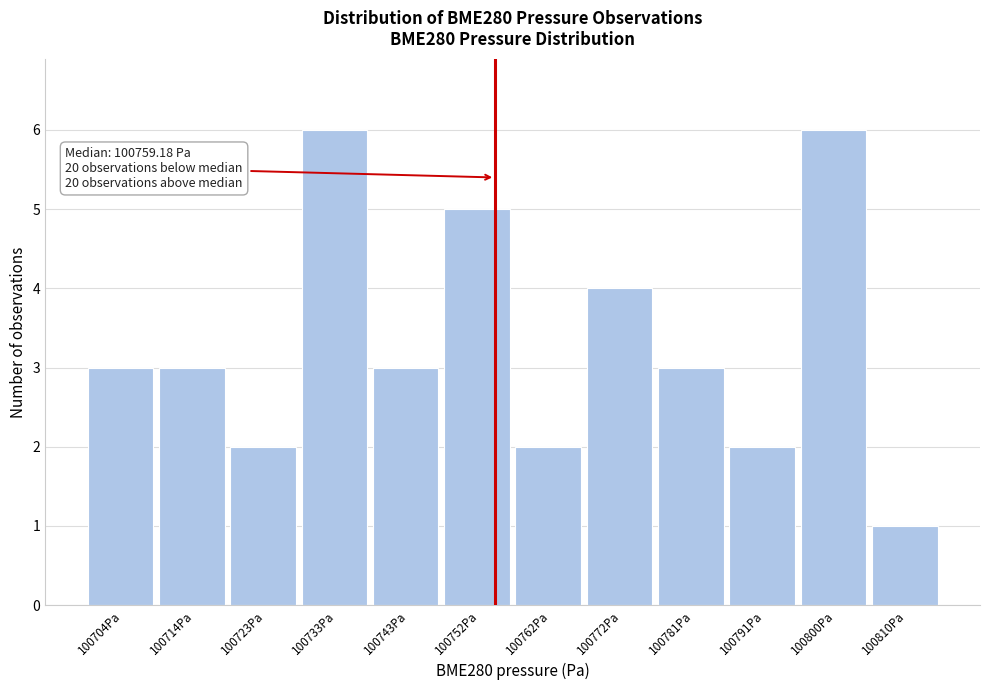

Reading left to right, extract all data points from this chart.

3	3	2	6	3	5	2	4	3	2	6	1